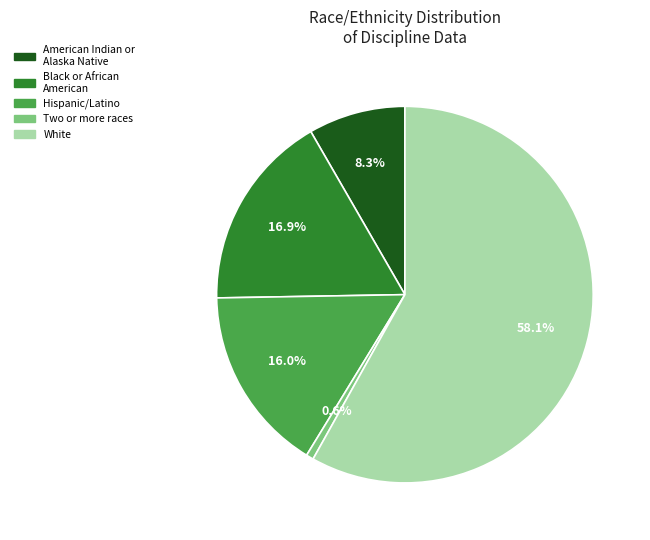

Which category has the biggest portion of the pie?

White (%)